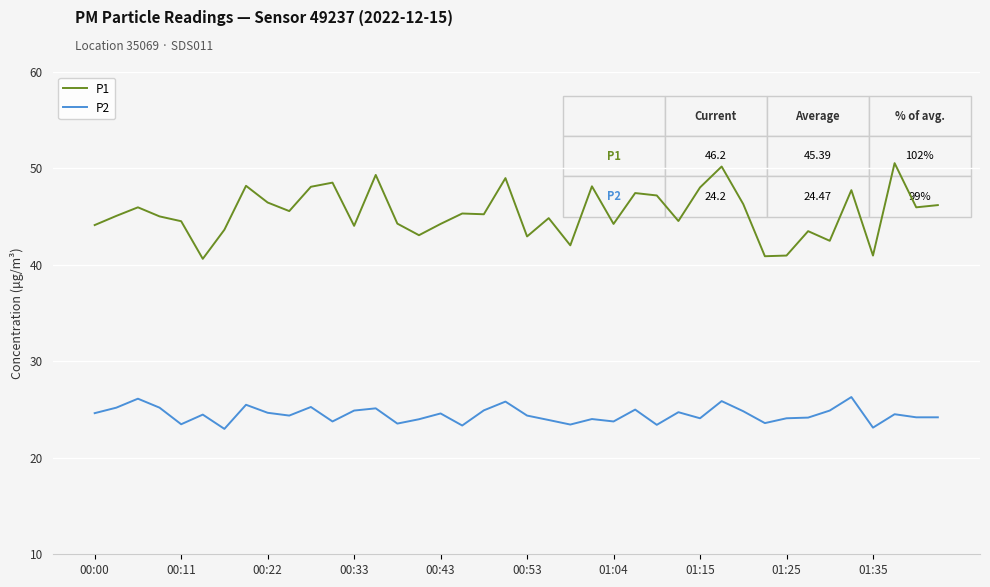

What is the difference between the maximum and minimum values in the P1 series?

9.9